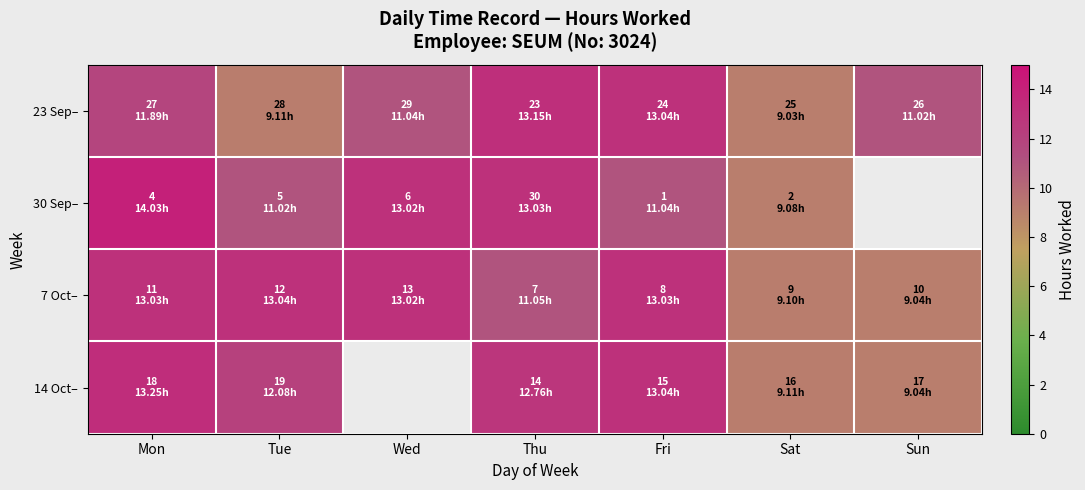

What is the smallest value displayed?

9.0